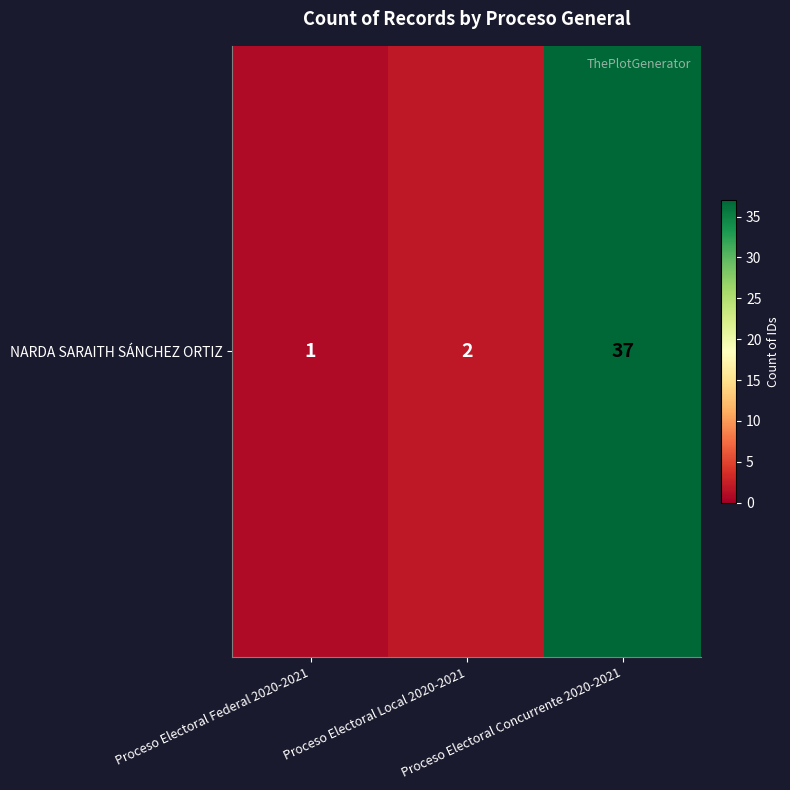

What is the average value?

13